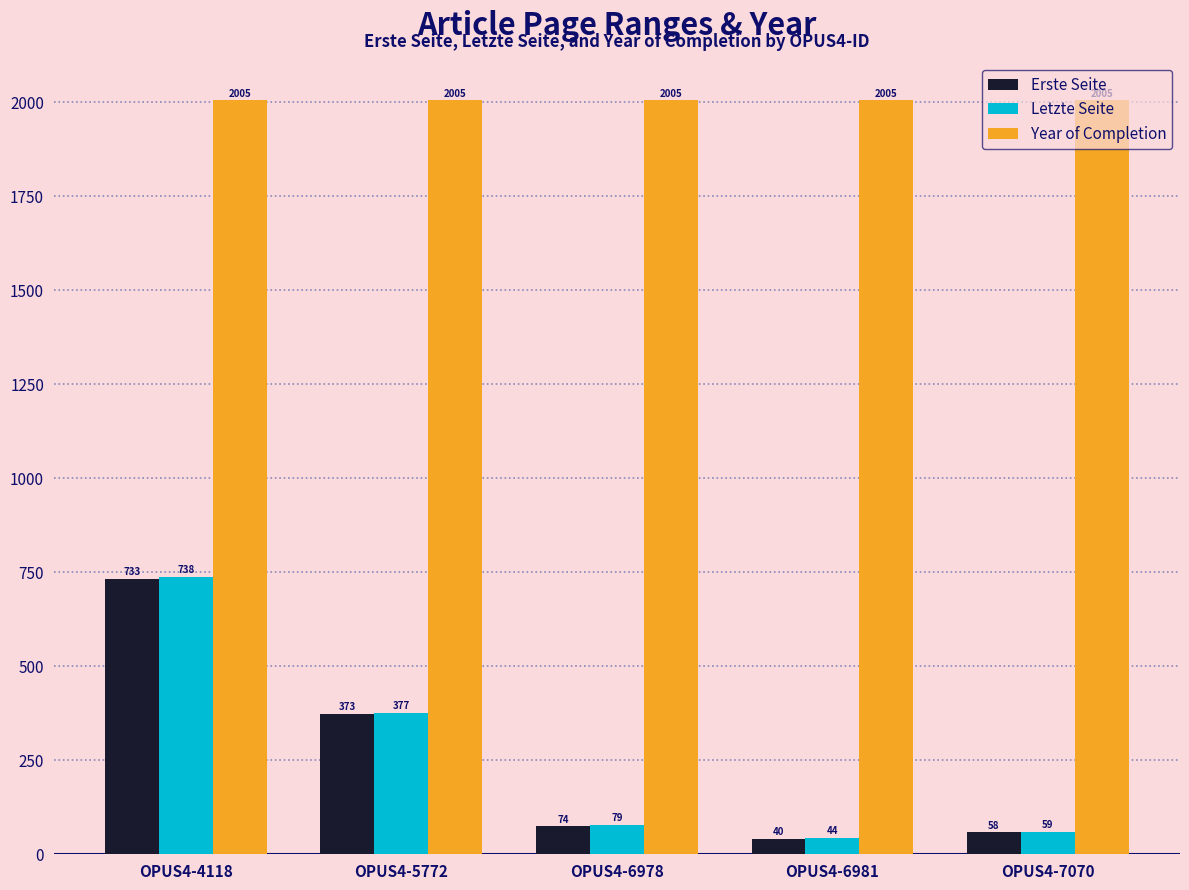

Which series has the largest total across all categories?

Year of Completion